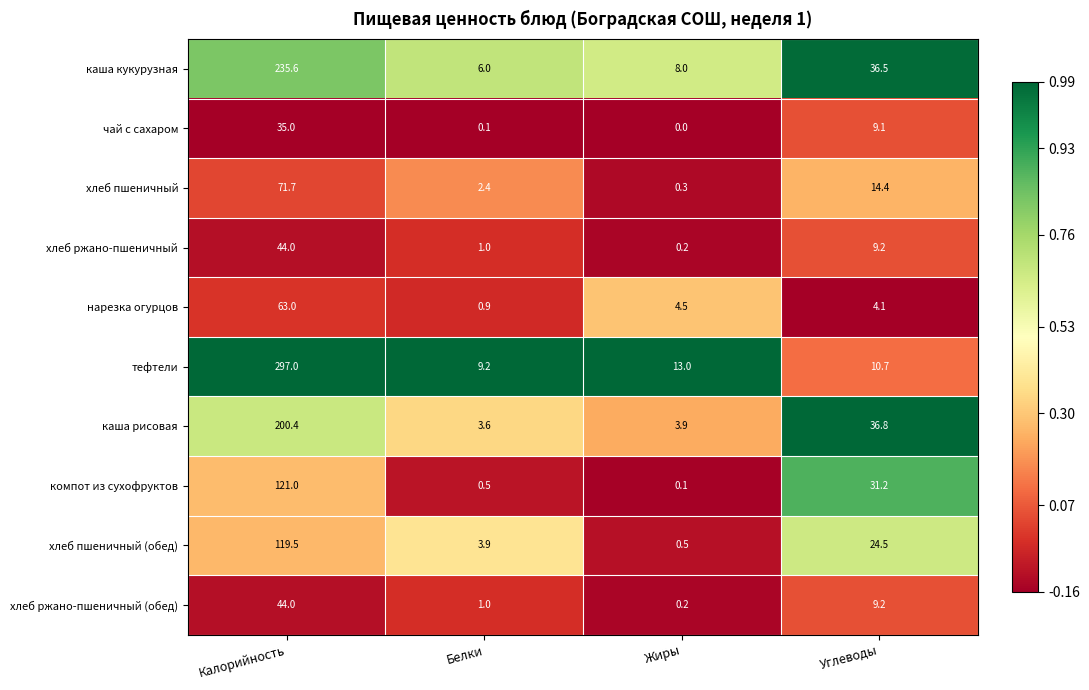

What is the total value across all series at Белки?

28.6